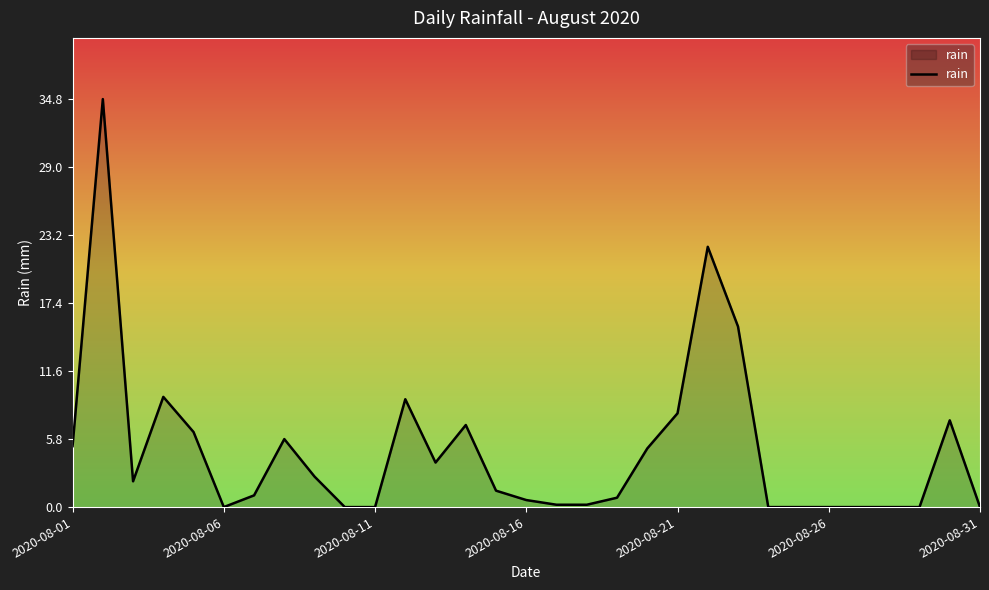

Reading left to right, transcribe all the data shown in this chart.

5.2	34.8	2.2	9.4	6.4	0.0	1.0	5.8	2.6	0.0	0.0	9.2	3.8	7.0	1.4	0.6	0.2	0.2	0.8	5.0	8.0	22.2	15.4	0.0	0.0	0.0	0.0	0.0	0.0	7.4	0.0